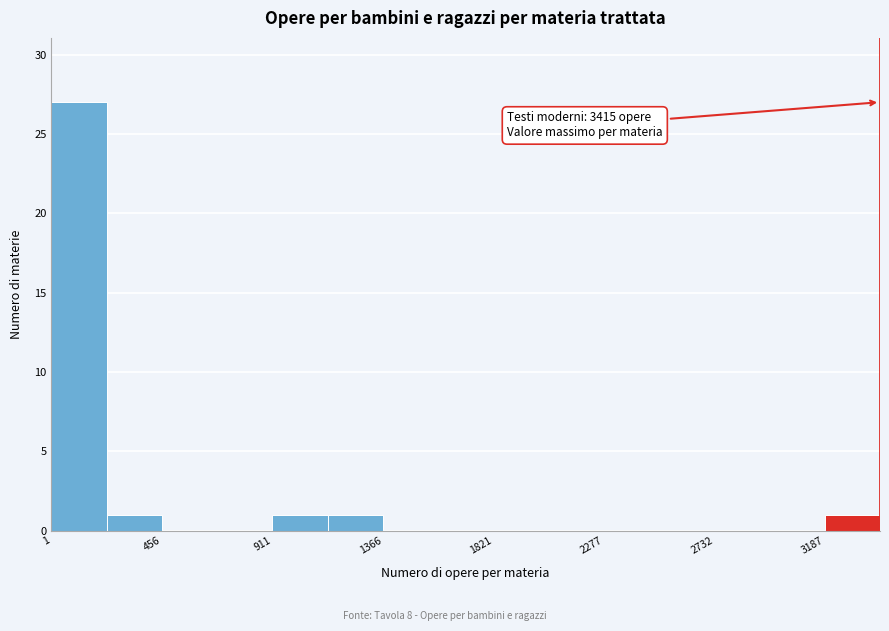

Which range on the x-axis has the tallest bar?

0 to 250